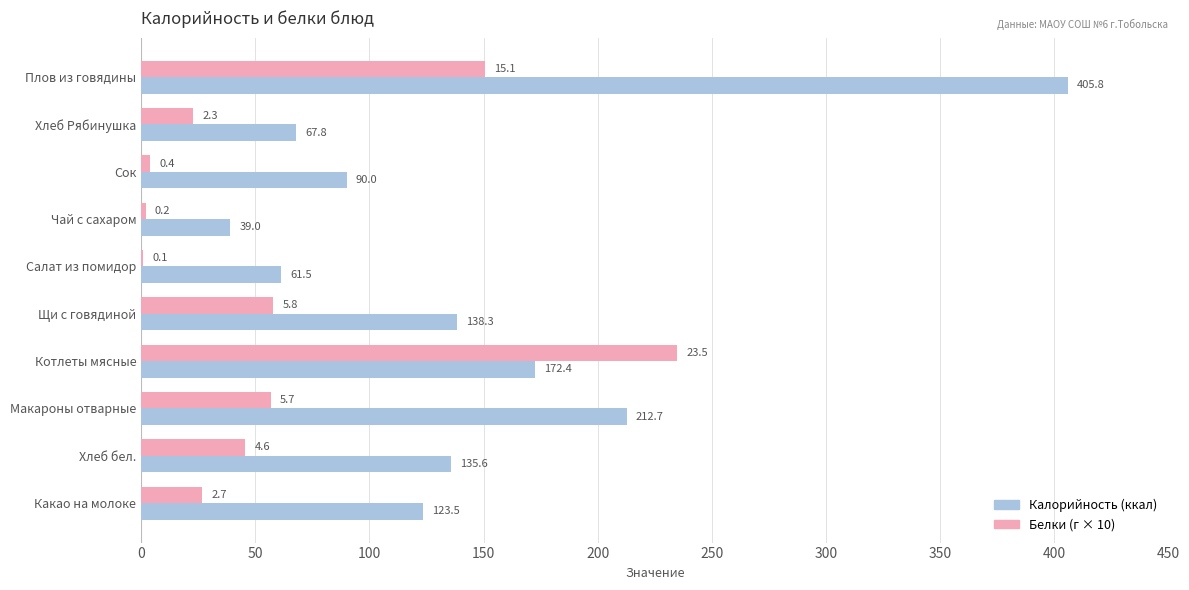

What is the maximum value shown in the chart?

405.8